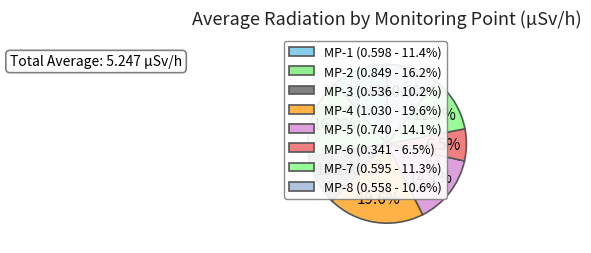

Is there any slice that represents more than half of the pie?

No